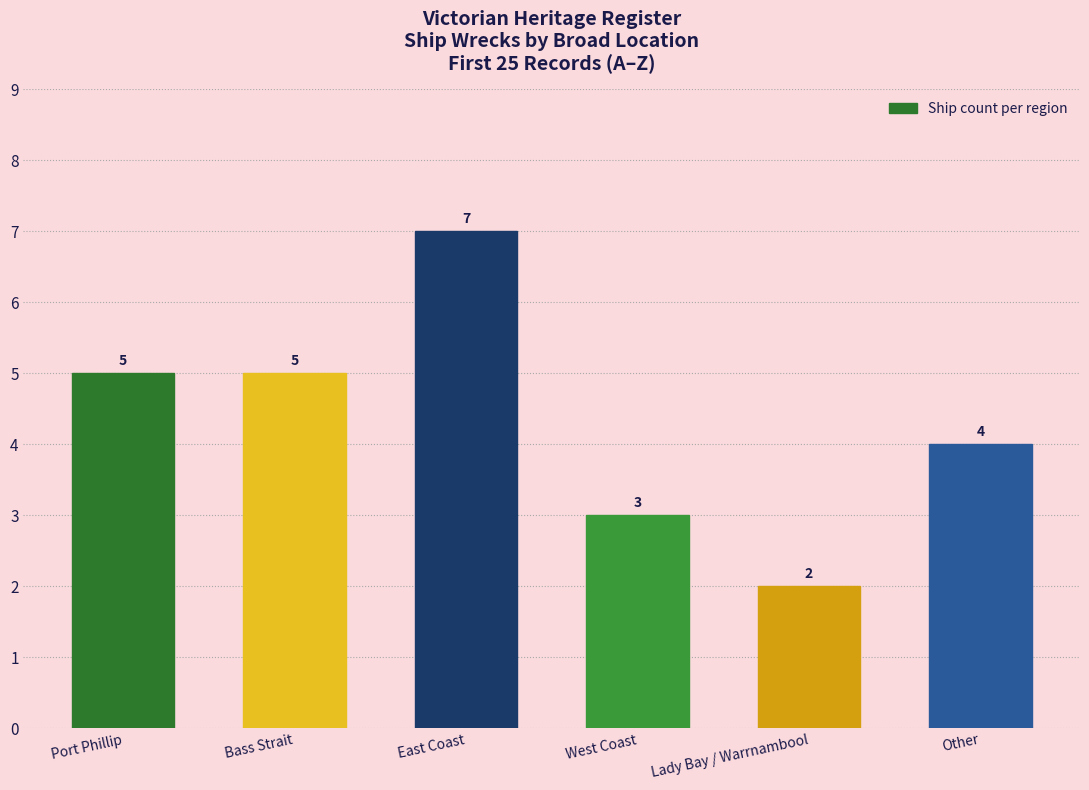

How many values are between 3 and 5?

4